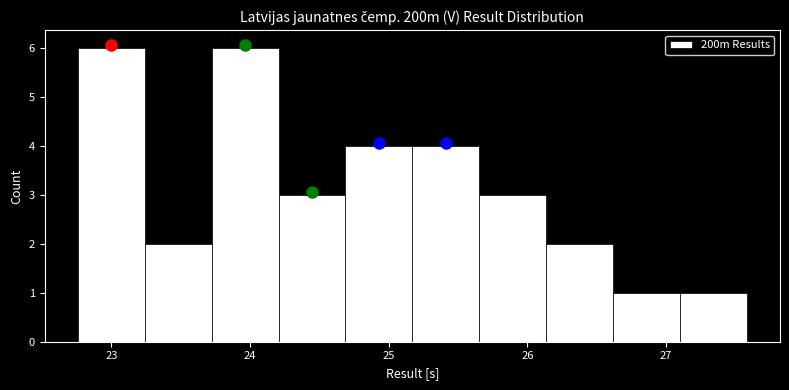

Reading left to right, transcribe this chart: for each bar, give the range it covers on the x-axis and its height. Neither the bar edges nor the heights are printed on the chart, so give them approximately, as read against the axes.

22.8 to 23.2: 6
23.2 to 23.7: 2
23.7 to 24.2: 6
24.2 to 24.7: 3
24.7 to 25.2: 4
25.2 to 25.7: 4
25.7 to 26.1: 3
26.1 to 26.6: 2
26.6 to 27.1: 1
27.1 to 27.6: 1